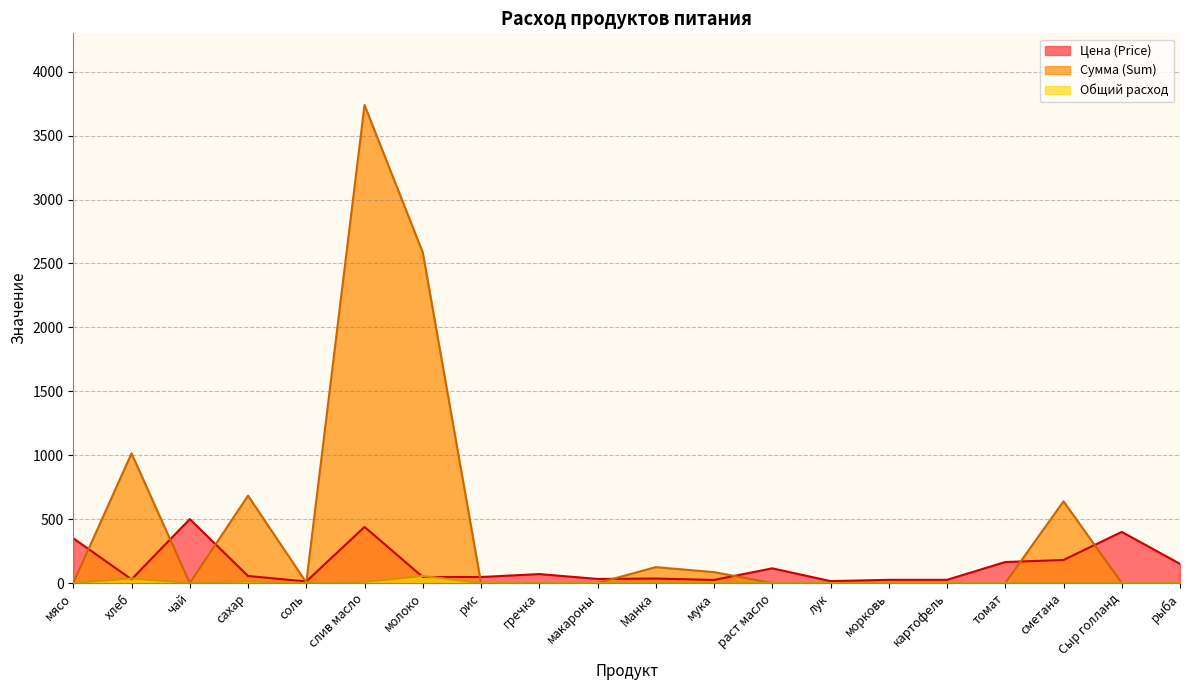

What is the label of the 20th point from the left?

рыба